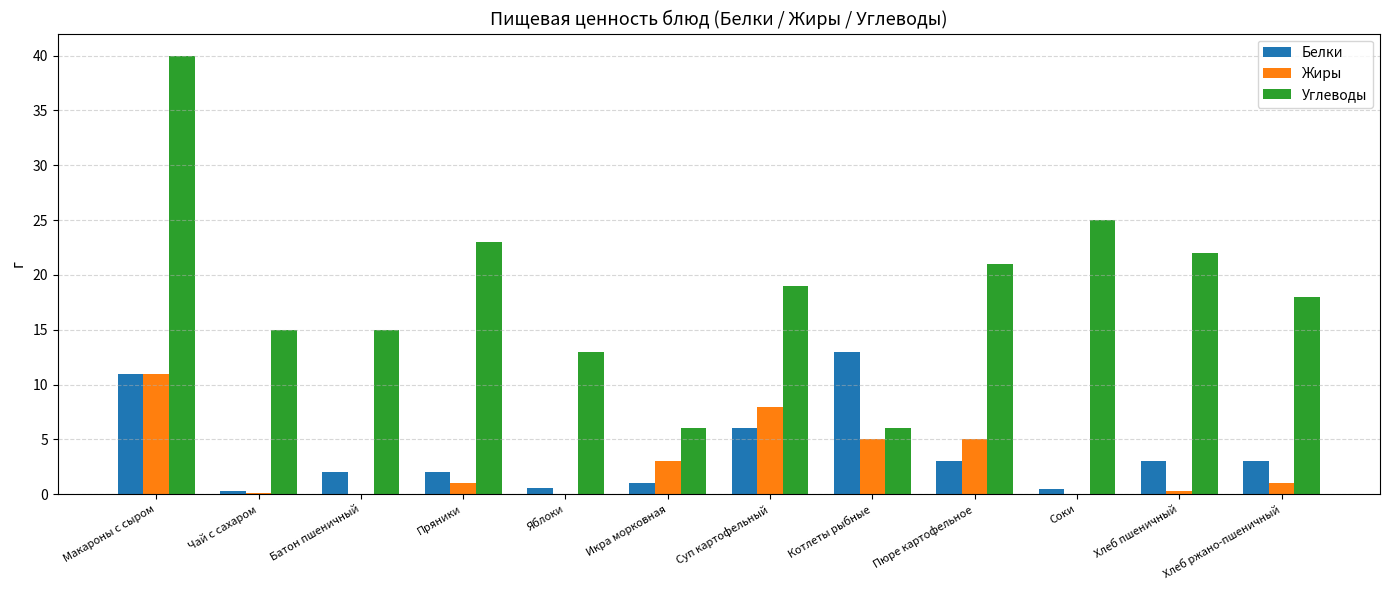

What is the difference between the Жиры values at Чай с сахаром and Батон пшеничный?

0.1